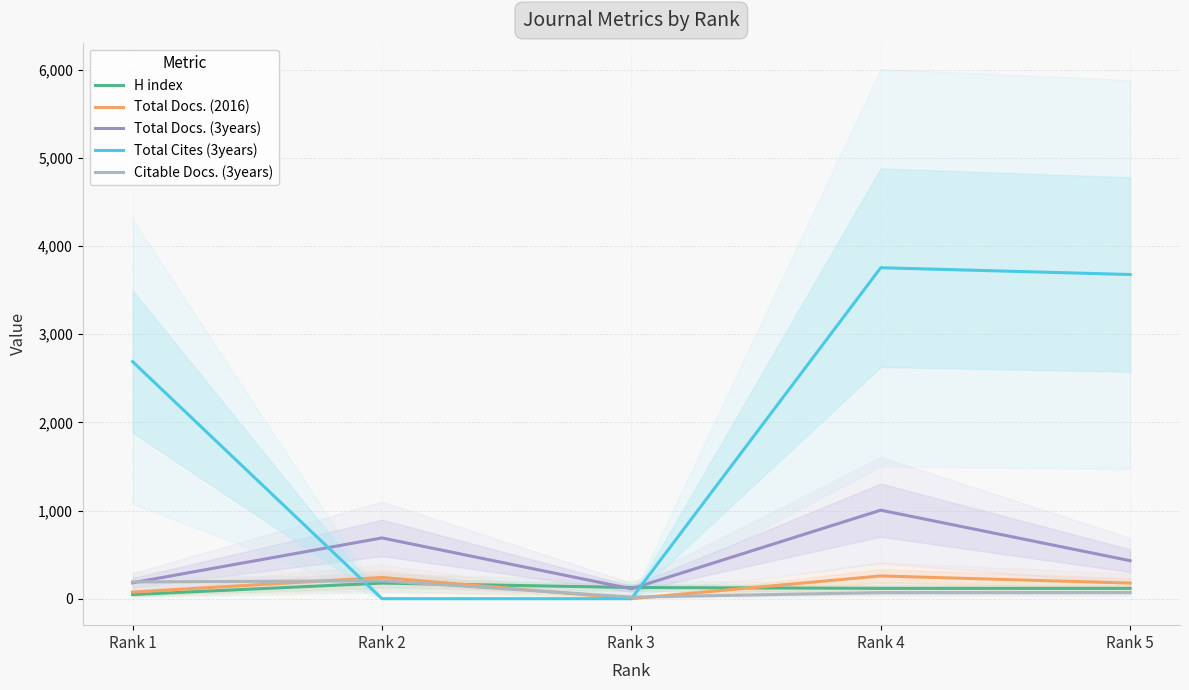

Which series has the largest range (max minus min)?

Total Cites (3years)